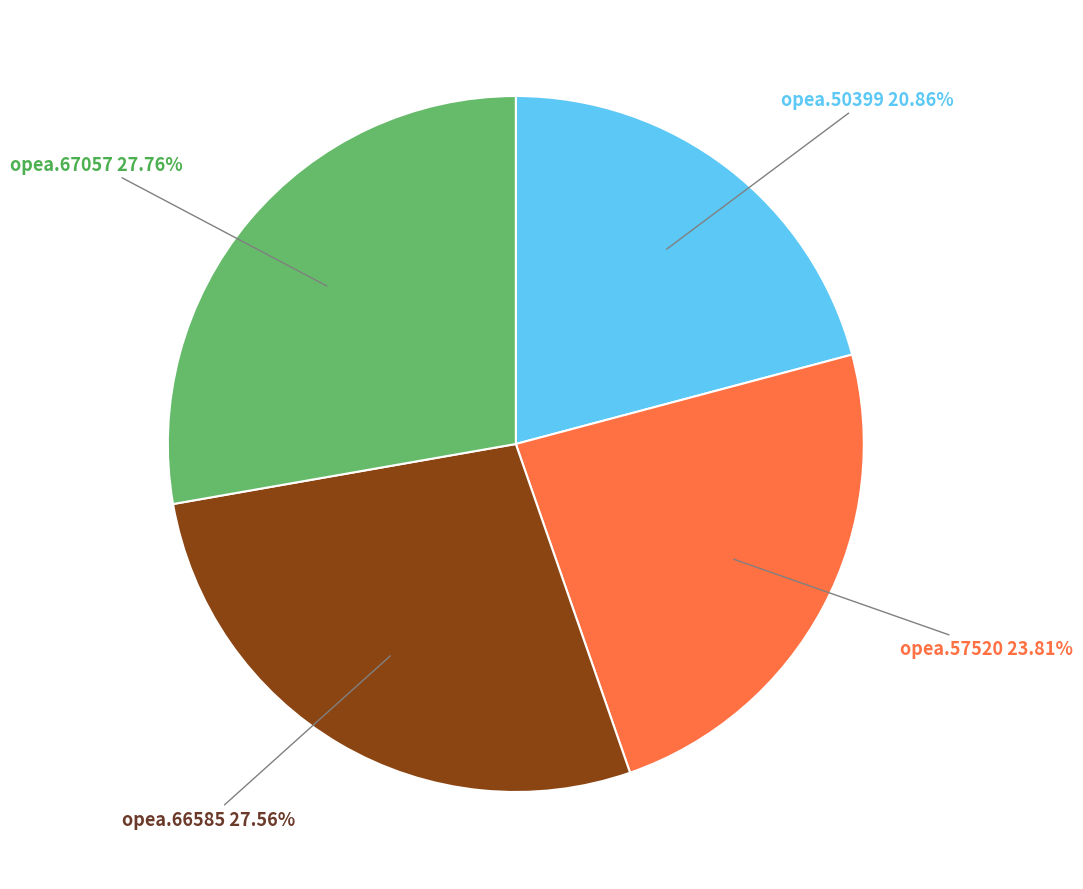

How many segments does this pie chart have?

4